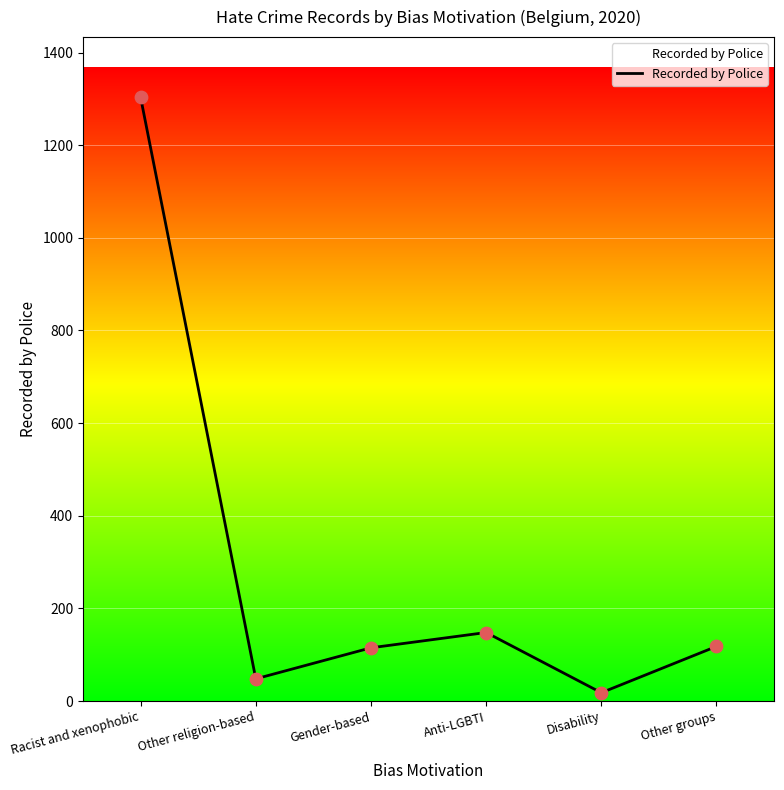

Between Racist and xenophobic and Disability, which is larger?

Racist and xenophobic